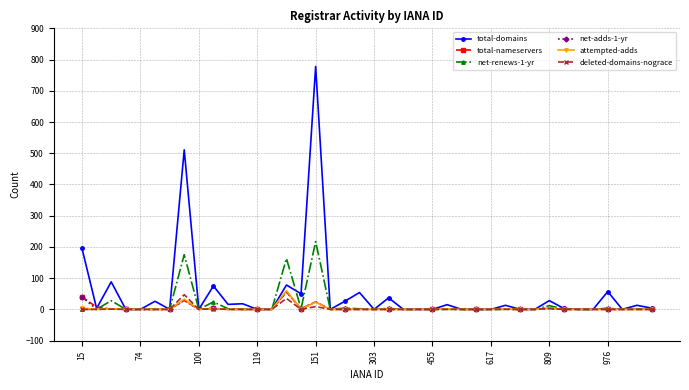

What is the maximum value shown in the chart?

778